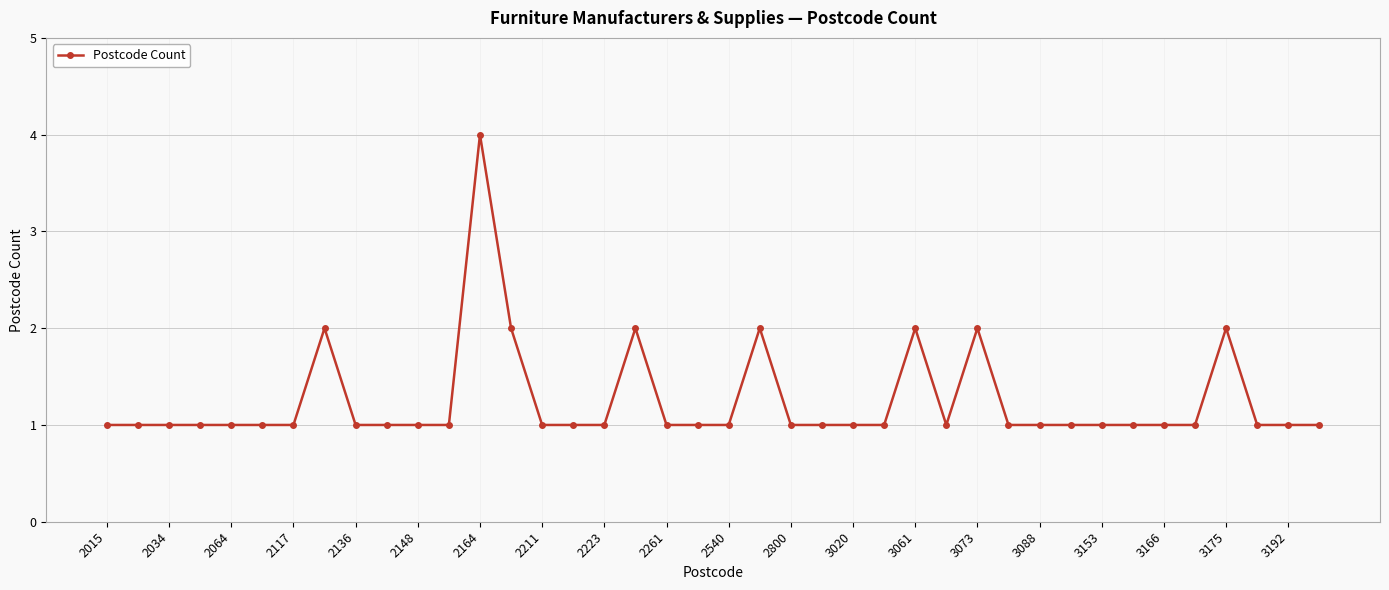

What is the greatest value displayed?

4